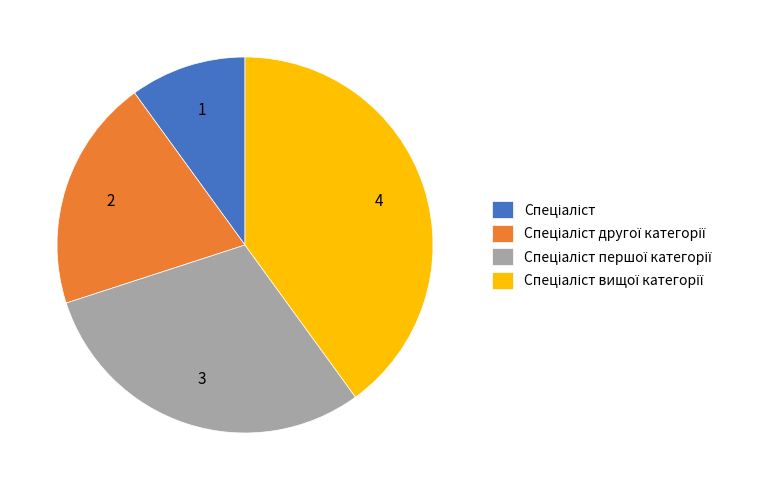

Is there a majority slice in this chart?

No